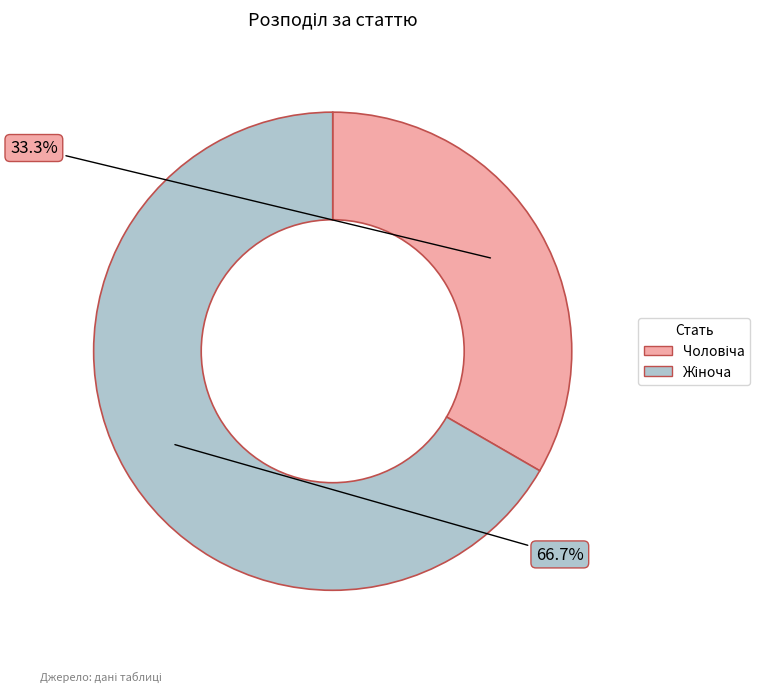

Which category has the biggest portion of the pie?

Жіноча